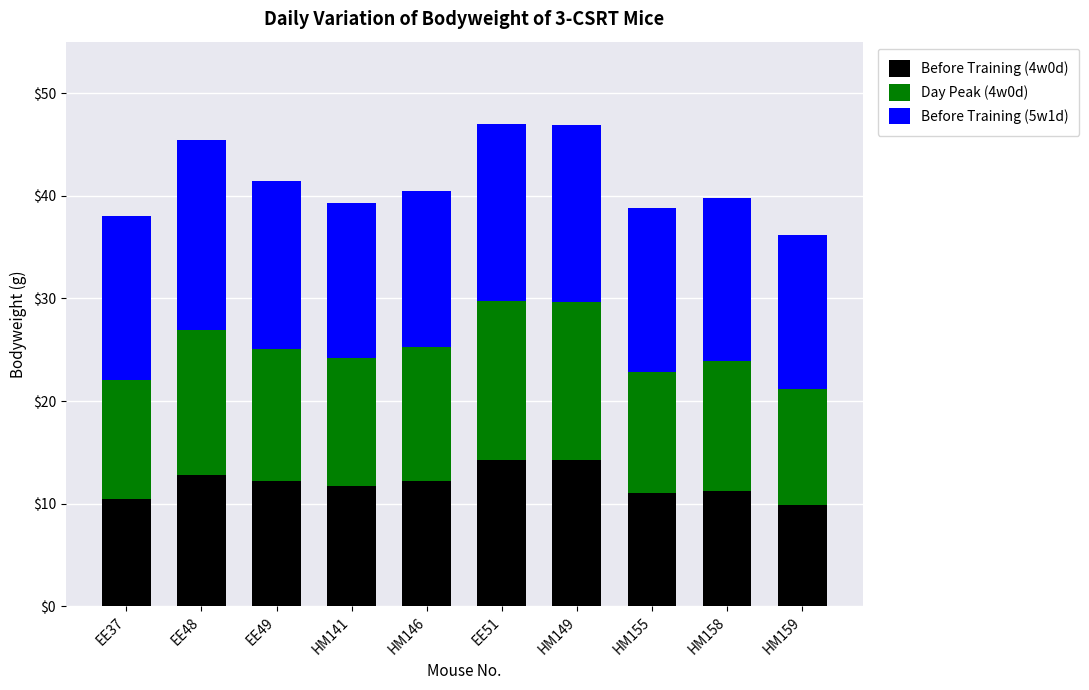

Is it true that Before Training (4w0d) equals 6.0 at HM159?

False